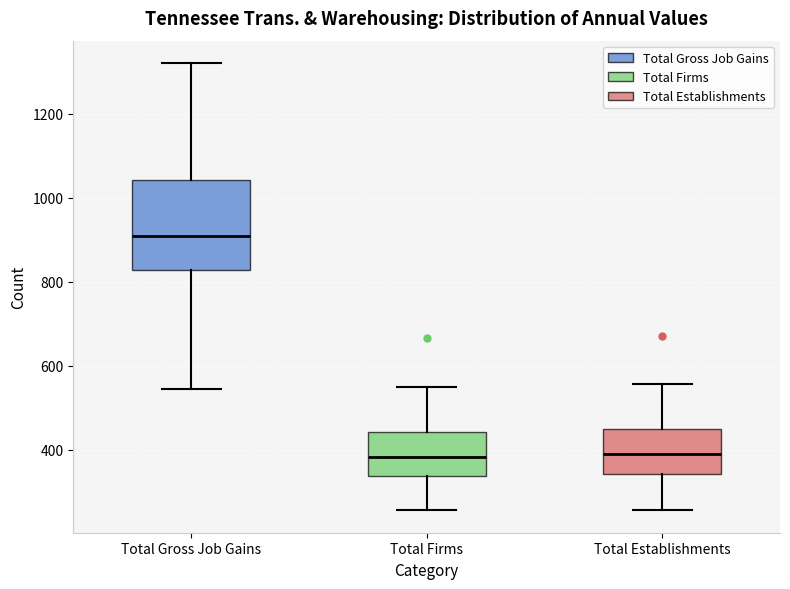

Reading left to right, transcribe this box plot: for each box, give where its median line is, the range the box spans, and where its two whiskers end, as read against the y-axis. The values are not printed on the chart, so give them approximately, as read against the axis.

Total Gross Job Gains: median 900, box 820 to 1040, whiskers 540 to 1320
Total Firms: median 380, box 340 to 440, whiskers 260 to 540
Total Establishments: median 380, box 340 to 460, whiskers 260 to 560